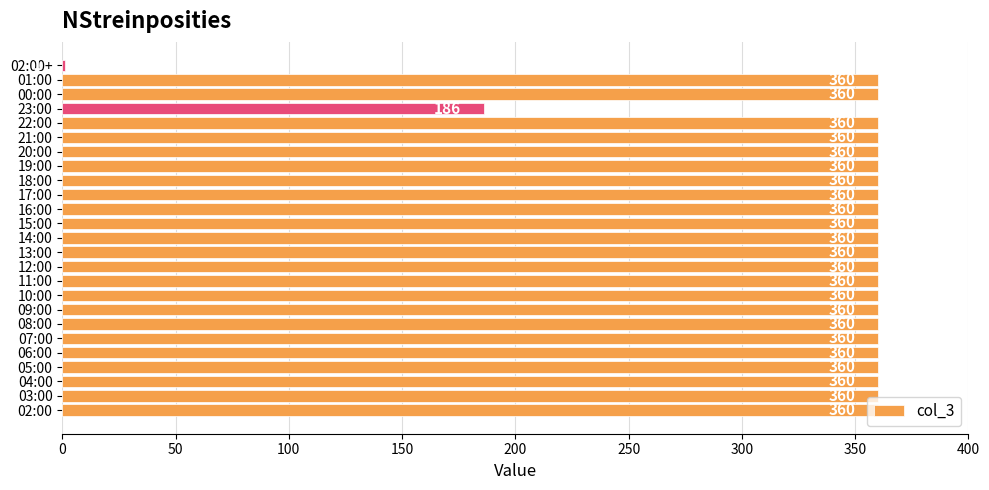

What is the sum of the values at 02:00 and 16:00?

720